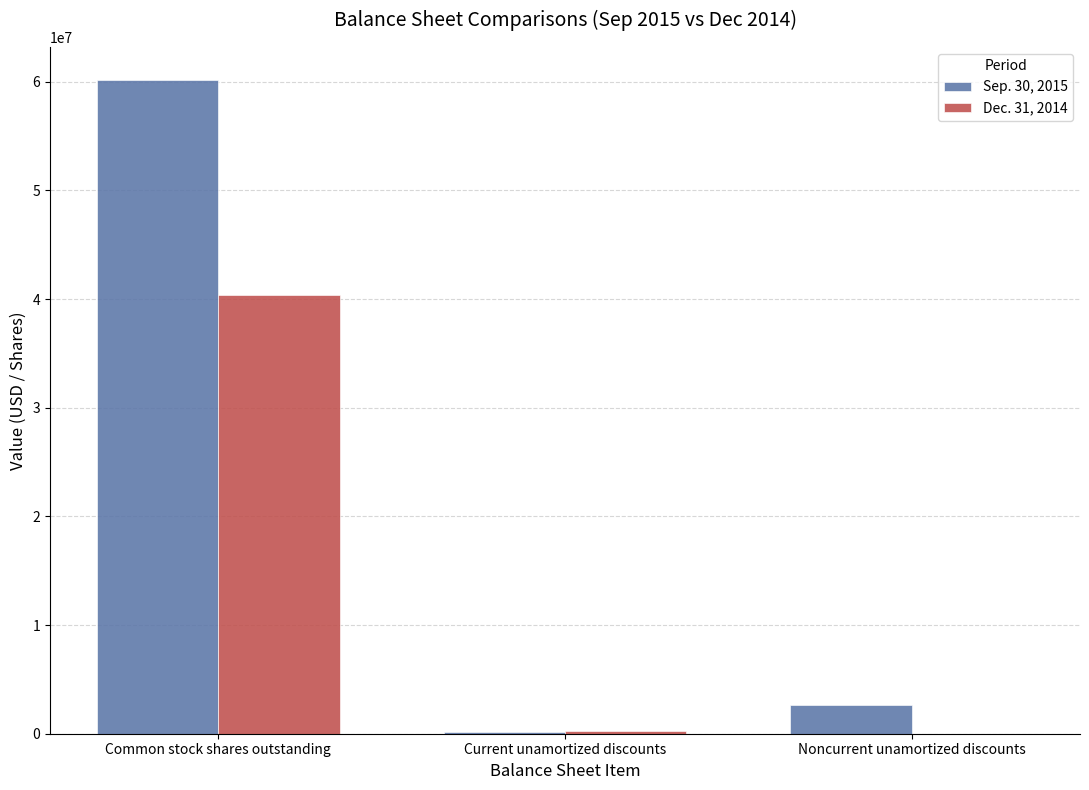

The value of Dec. 31, 2014 at Noncurrent unamortized discounts is -26770752. True or false?

False